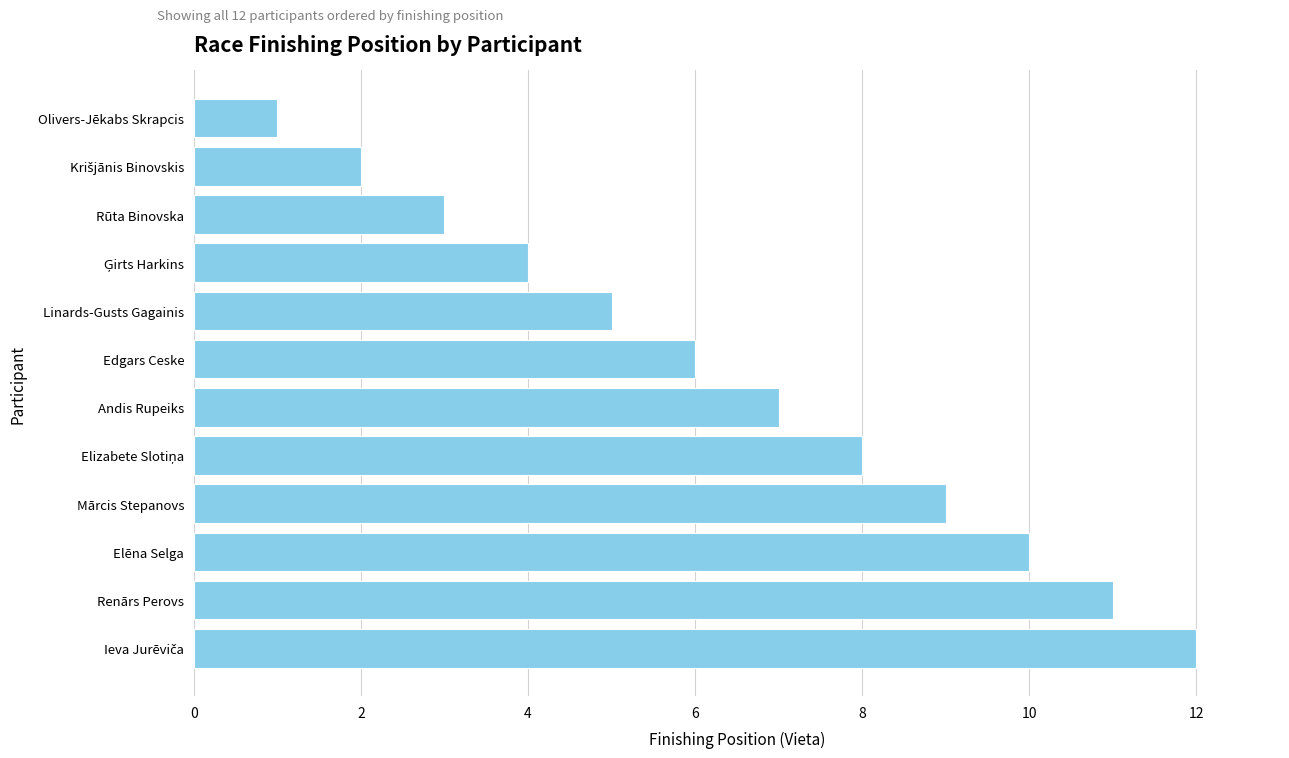

Where is the data nearest to the value 6?

Edgars Ceske